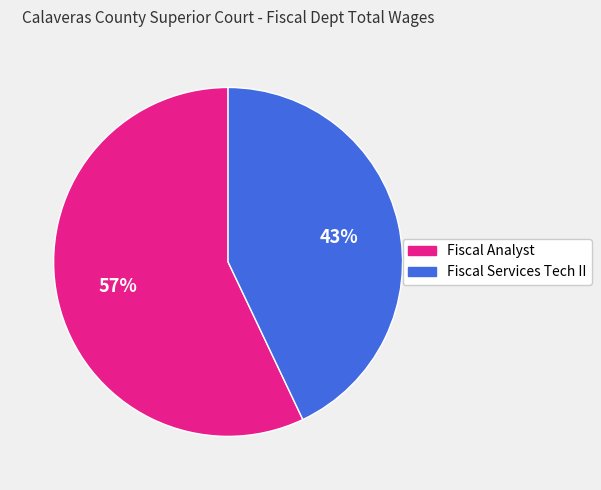

Combined, do Fiscal Analyst and Fiscal Services Tech II account for over 50%?

Yes